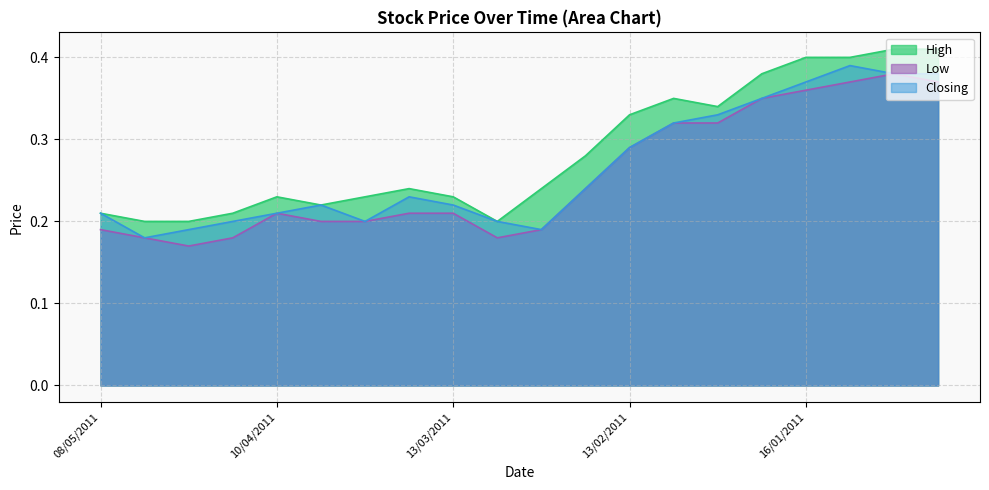

Does the chart have visible grid lines?

Yes